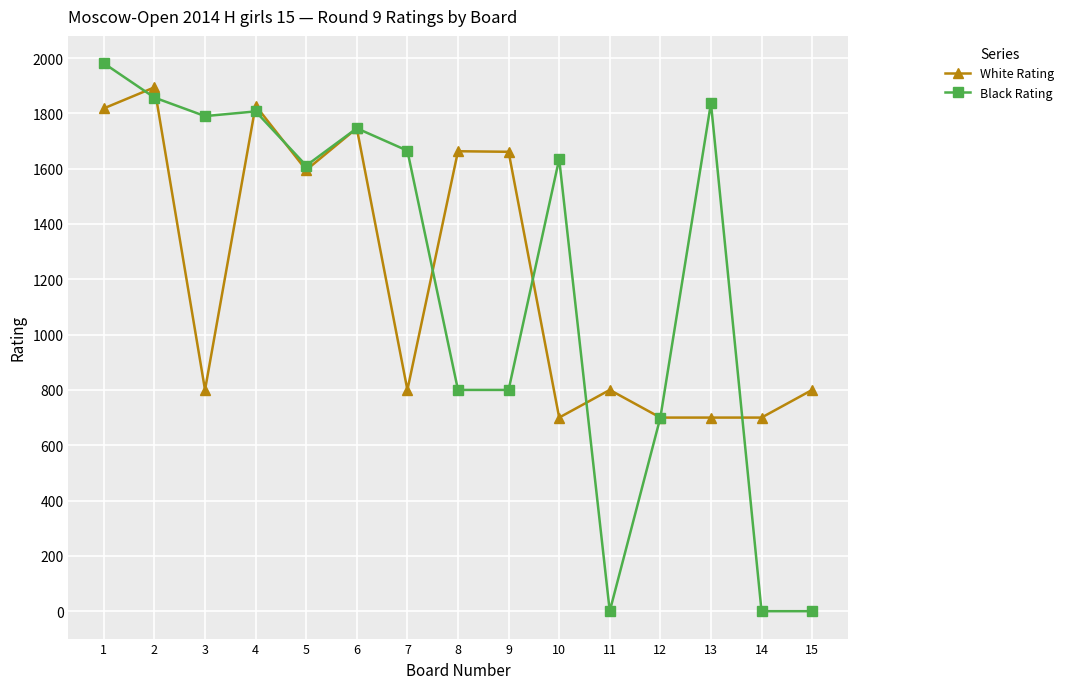

True or false: White Rating has more than 2 interior local peaks.

True